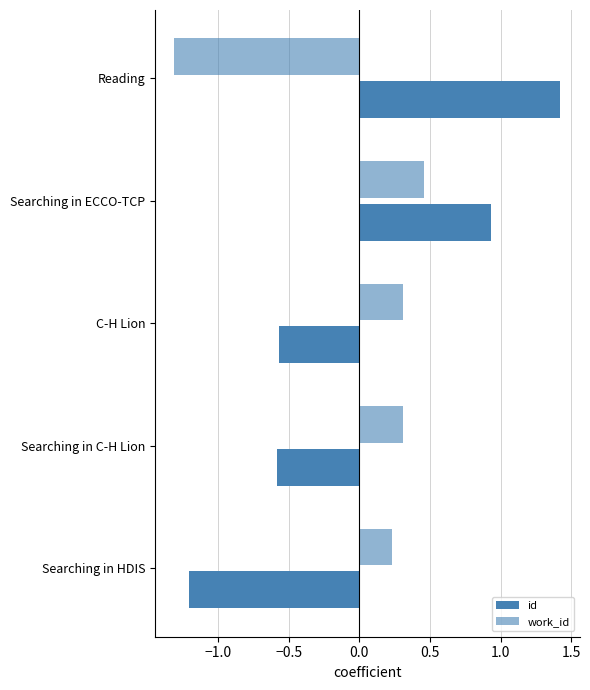

Reading left to right, transcribe all the data shown in this chart.

id: -1.2	-0.6	-0.6	0.9	1.4
work_id: 0.2	0.3	0.3	0.5	-1.3